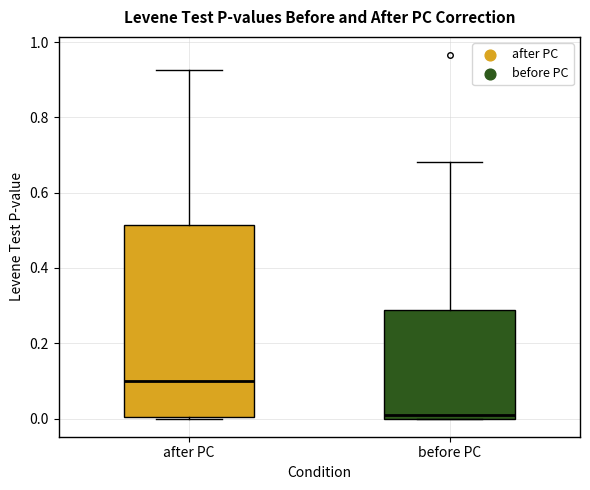

Reading left to right, read every box against the y-axis: the position of its median line, the range the box covers, and the ends of its whiskers. The values are not printed on the chart, so give them approximately, as read against the axis.

after PC: median 0.10, box 0.00 to 0.52, whiskers 0.00 to 0.92
before PC: median 0.02, box 0.00 to 0.28, whiskers 0.00 to 0.68